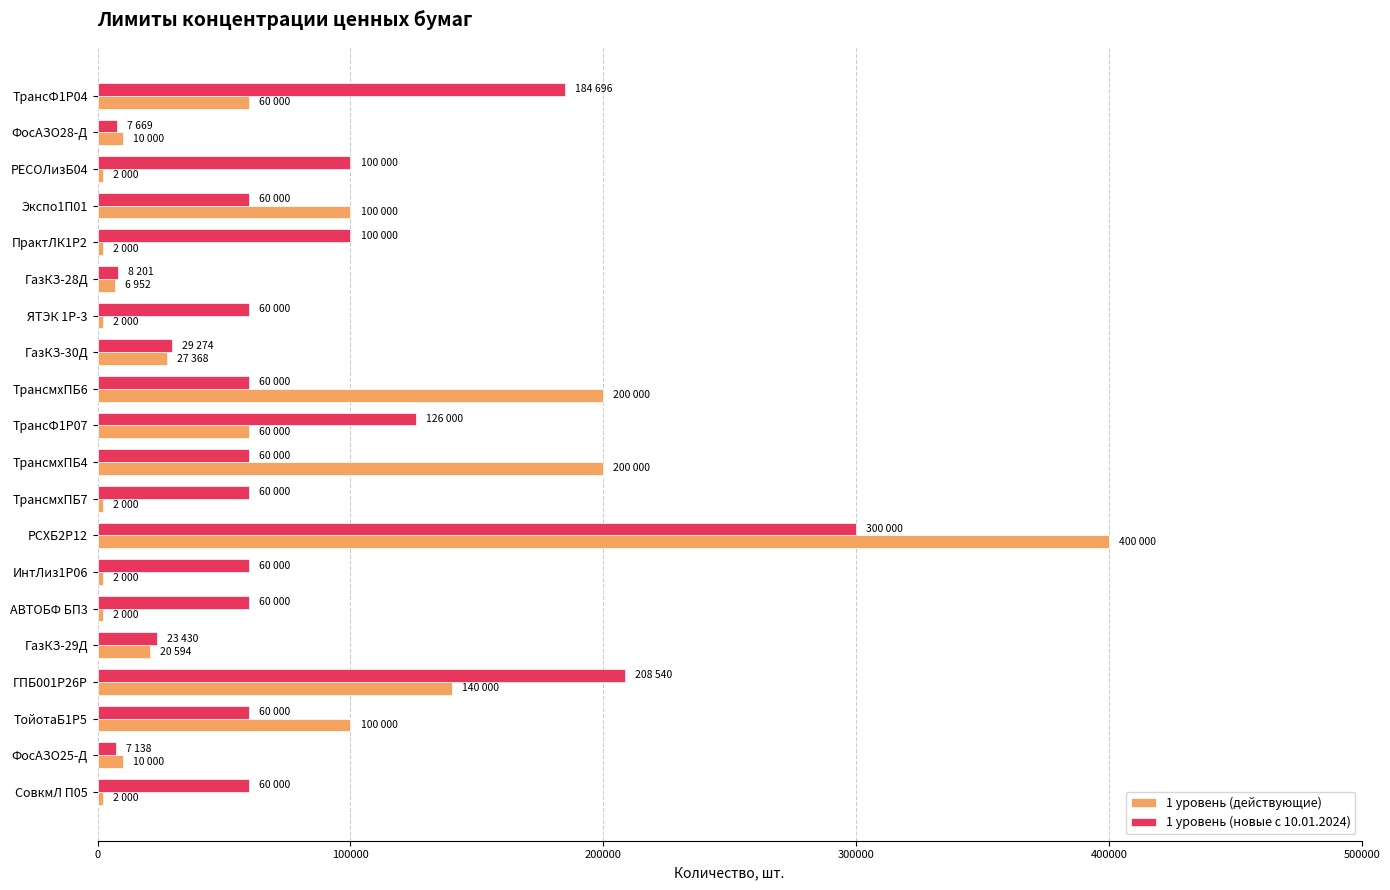

Which series has the widest spread of values?

1 уровень (действующие)